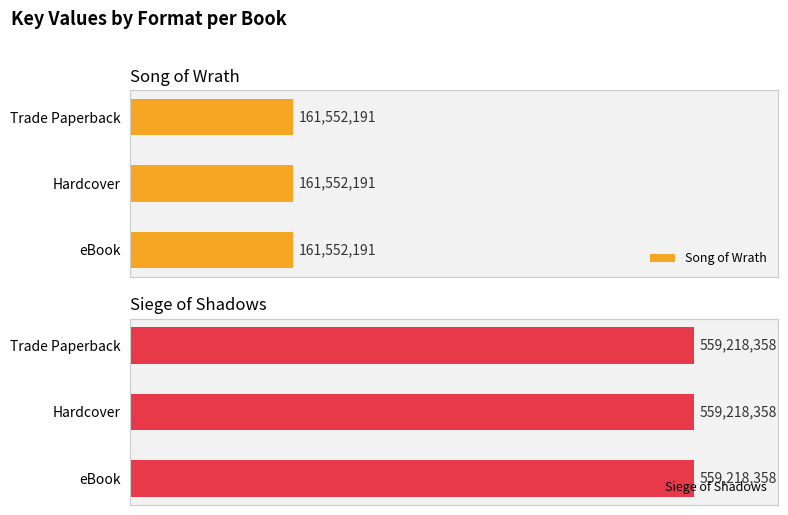

The value of Siege of Shadows at eBook is 559218358. True or false?

True